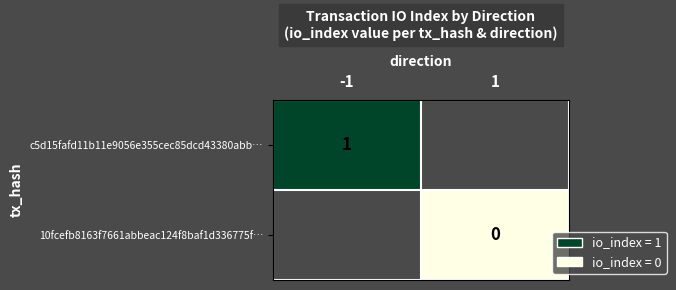

The c5d15fafd11b11e9056e355cec85dcd43380abb… series shows 1 at -1. True or false?

True